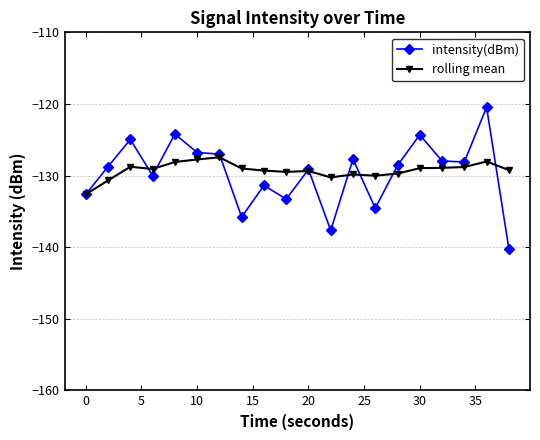

What is the value of the rolling mean point at the 9th from the left?

-129.3